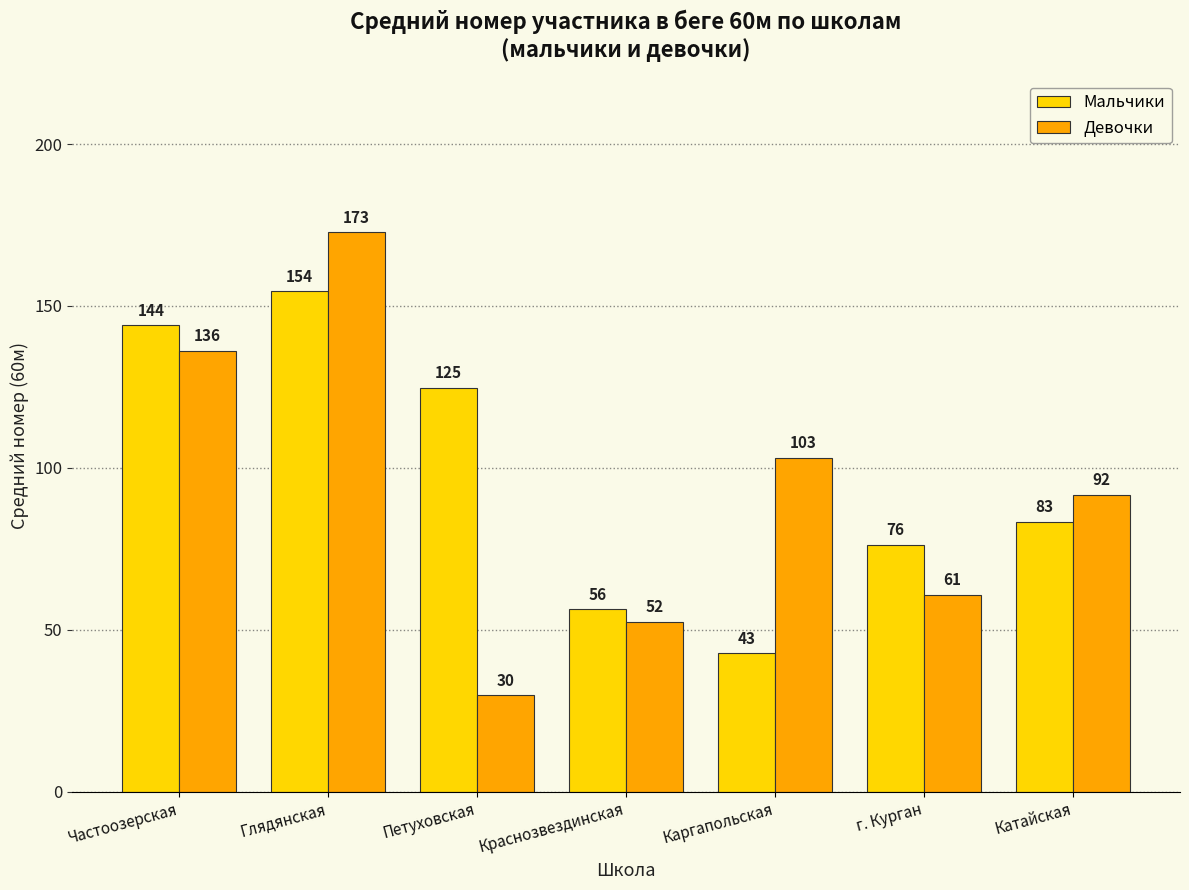

Where is Девочки nearest to the value 101?

Каргапольская